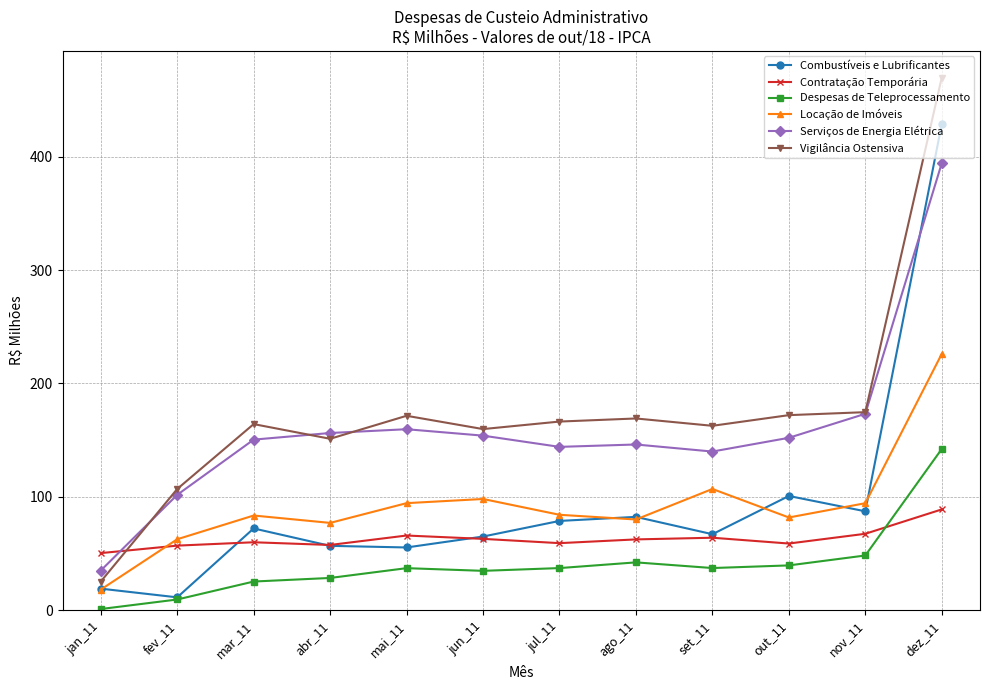

What is the value of the Combustíveis e Lubrificantes point at the 9th from the left?

67.0